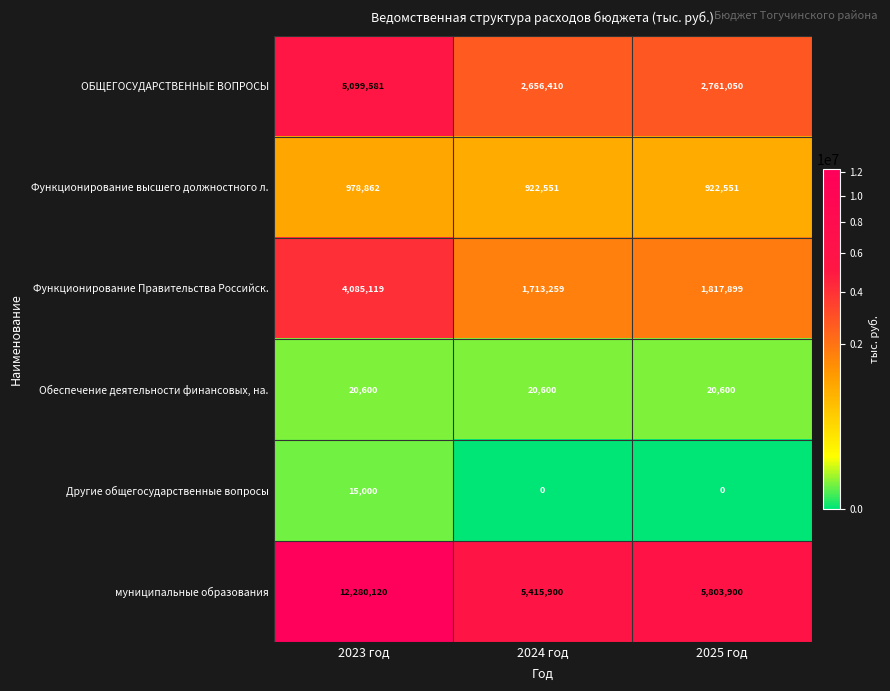

Reading left to right, list all the values displayed in this chart.

ОБЩЕГОСУДАРСТВЕННЫЕ ВОПРОСЫ: 2023 год=5099581	2024 год=2656410	2025 год=2761050
Функционирование высшего должностного л.: 2023 год=978862	2024 год=922551	2025 год=922551
Функционирование Правительства Российск.: 2023 год=4085119	2024 год=1713259	2025 год=1817899
Обеспечение деятельности финансовых, на.: 2023 год=20600	2024 год=20600	2025 год=20600
Другие общегосударственные вопросы: 2023 год=15000	2024 год=0	2025 год=0
муниципальные образования: 2023 год=12280120	2024 год=5415900	2025 год=5803900